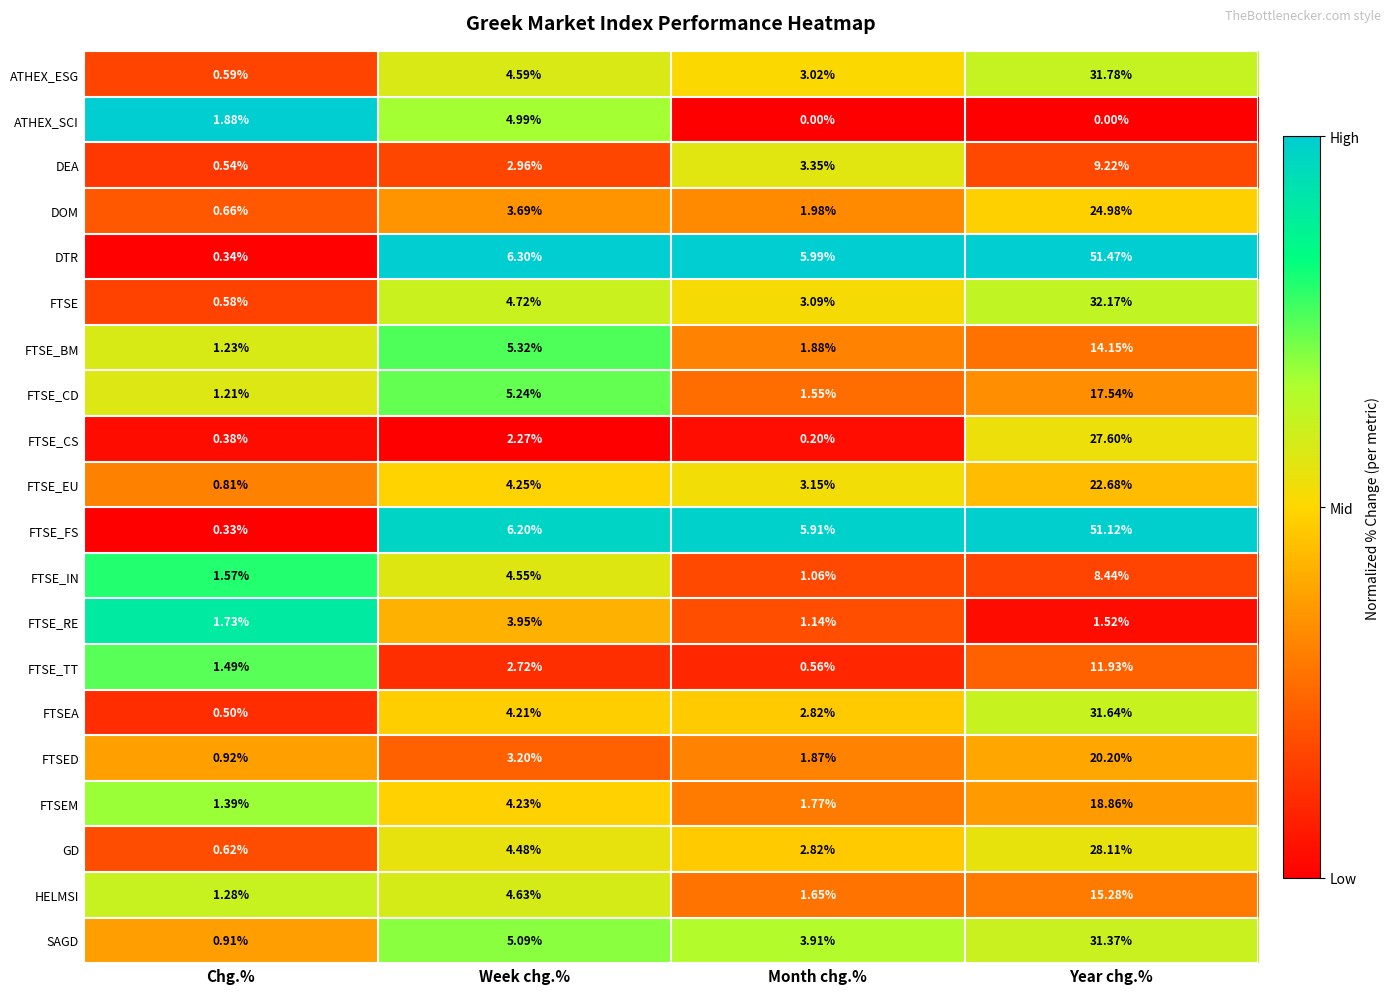

At which label is FTSE_BM closest to 7?

Week chg.%